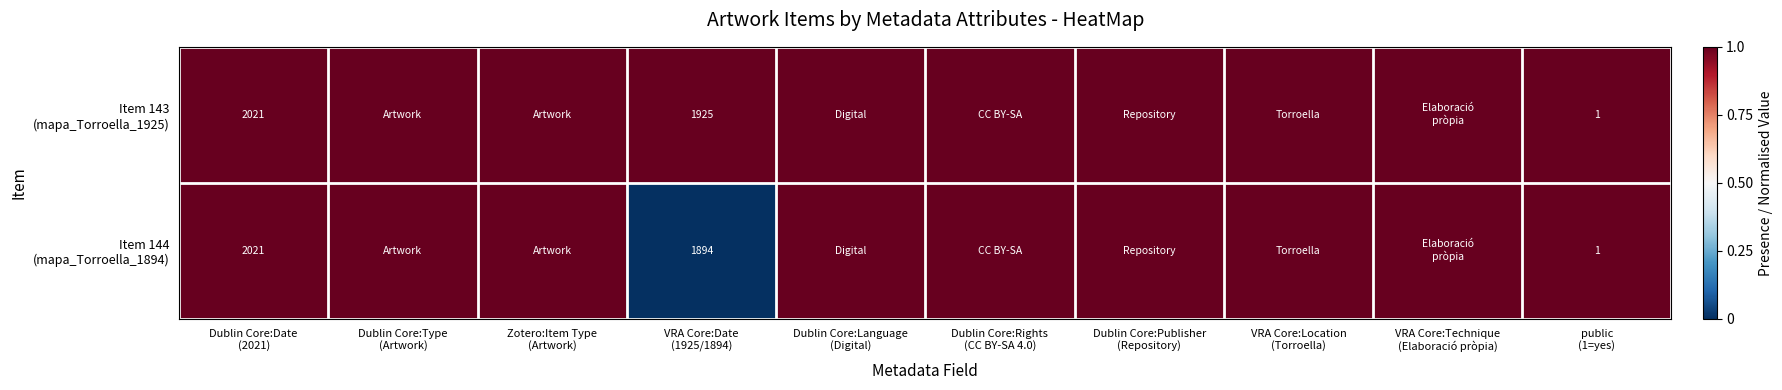

Rank the series at Dublin Core:Rights (CC BY-SA 4.0) from highest to lowest value.

Item 143 (mapa_Torroella_1925), Item 144 (mapa_Torroella_1894)